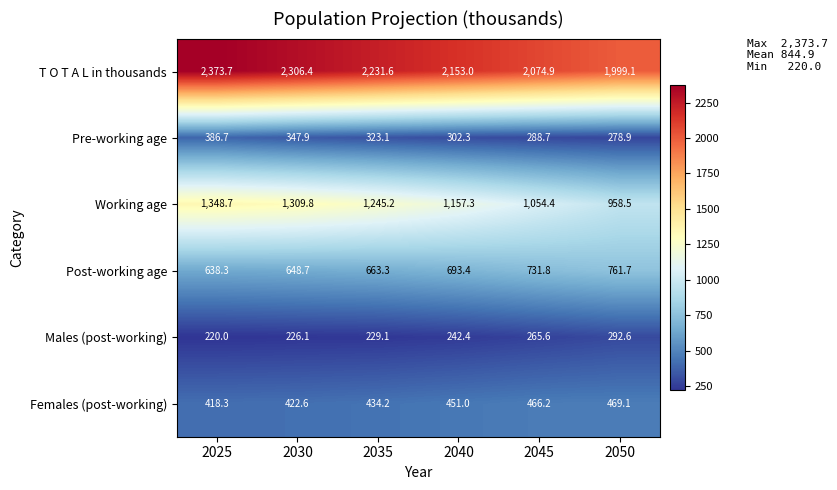

List the labels in order of Post-working age value, largest first.

2050, 2045, 2040, 2035, 2030, 2025